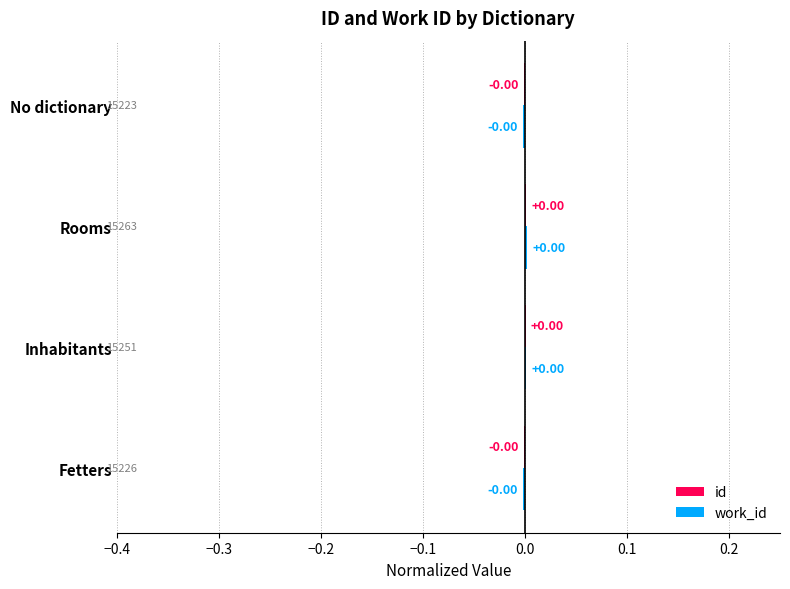

How many distinct data groups are displayed?

2